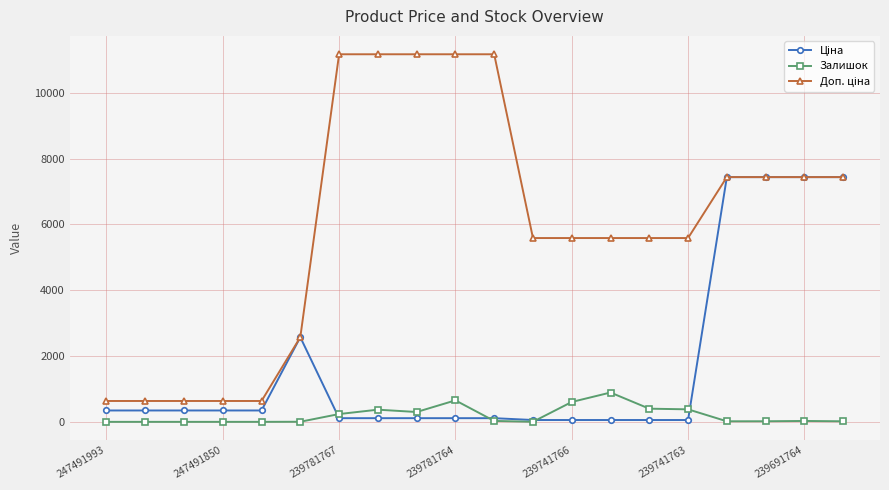

What is the maximum value shown in the chart?

11169.0